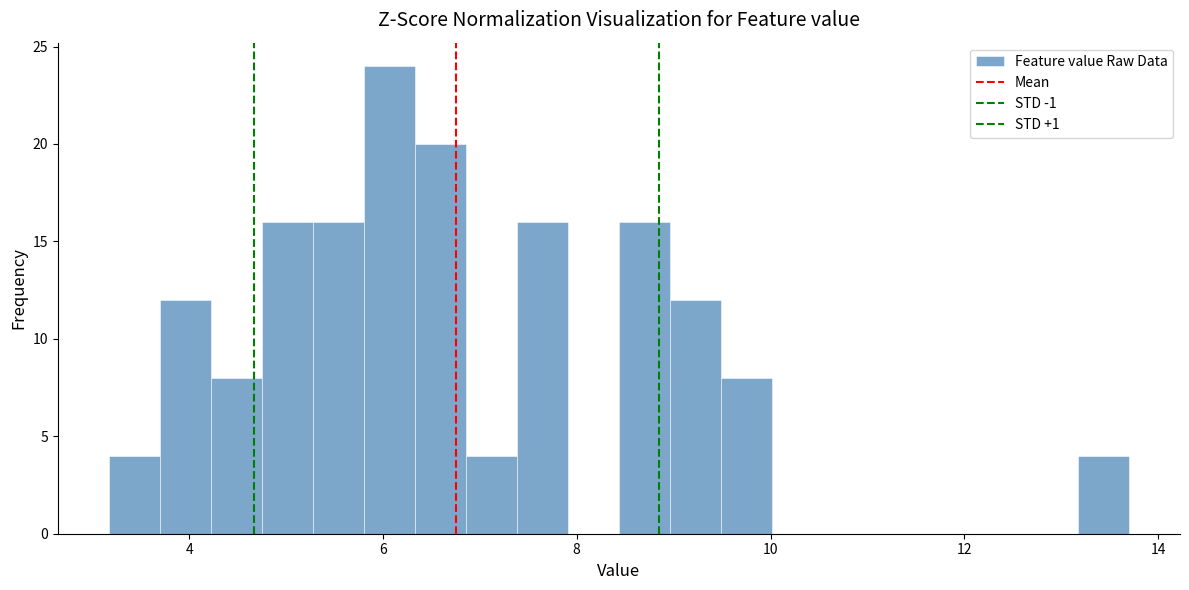

Read against the x-axis, roughly where is the centre of the tallest bar?

6.0